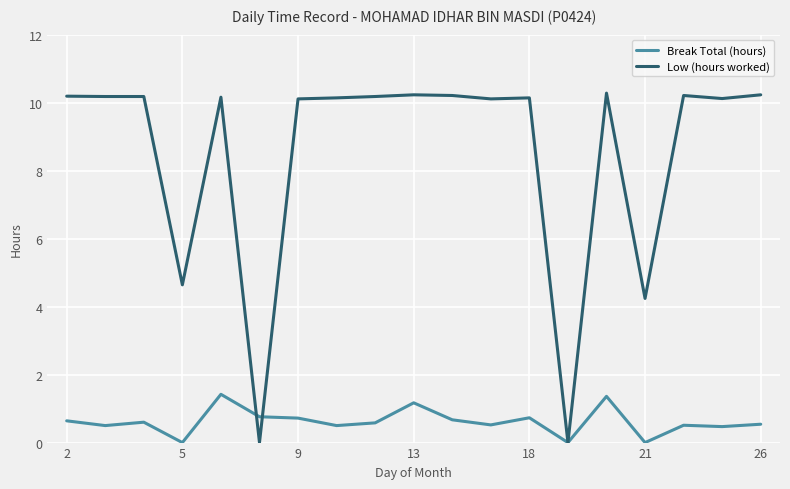

What is the maximum value shown in the chart?

10.3